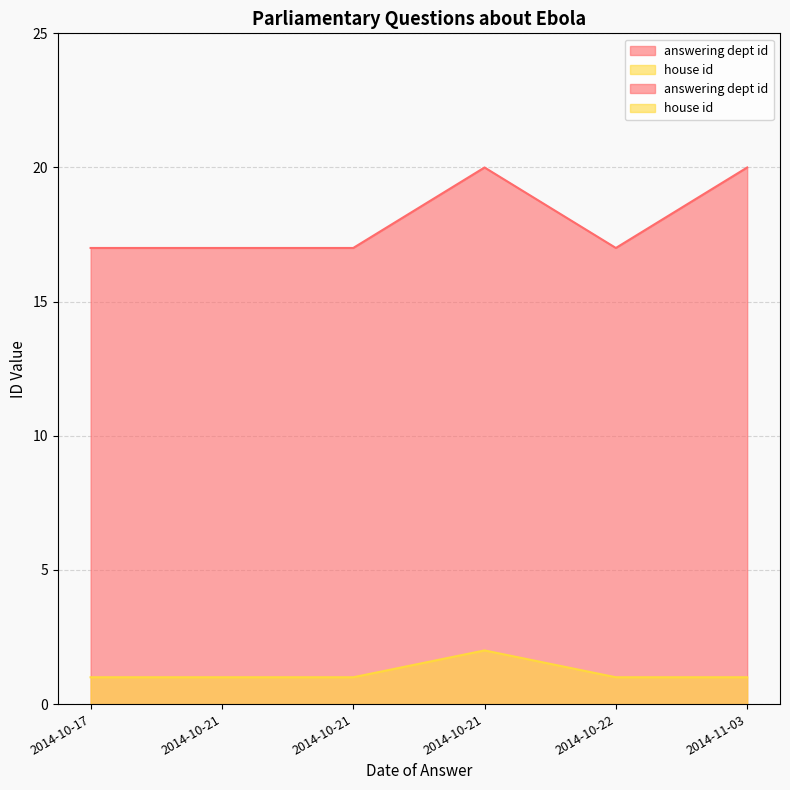

Which series has the largest range (max minus min)?

answering dept id